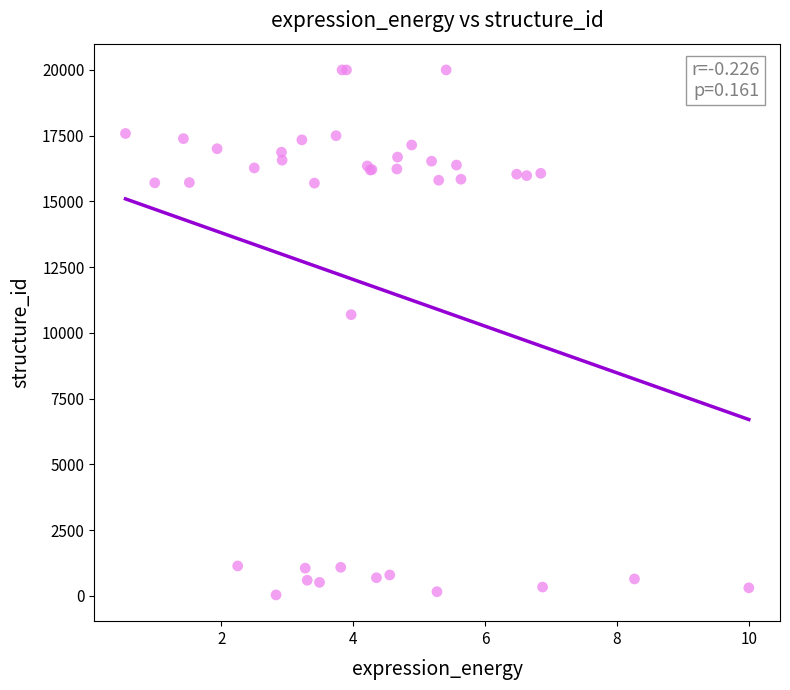

What Y value in the scatter plot is closest to 10019?

10694